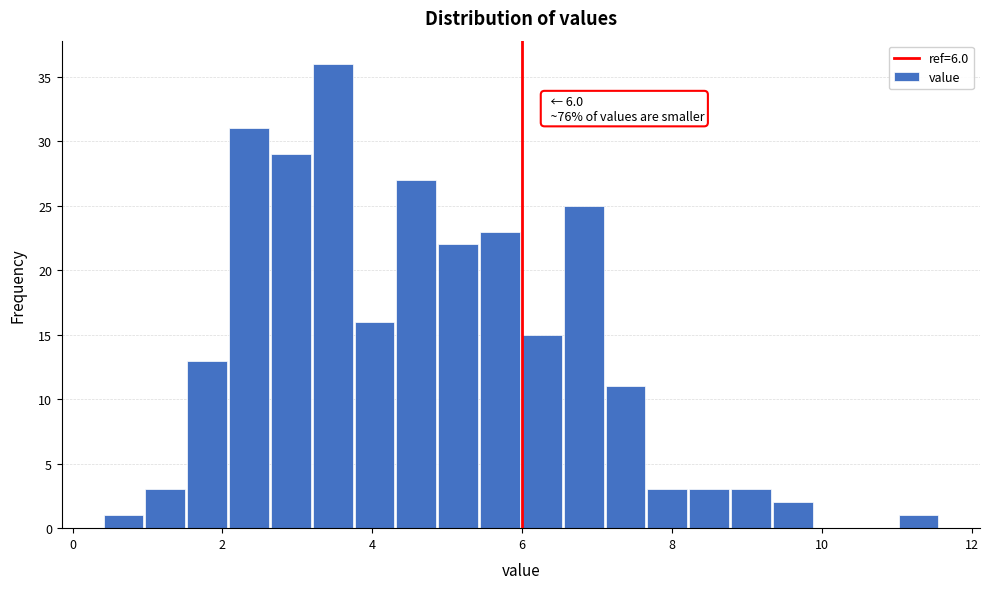

Around what value on the x-axis is the tallest bar? Give the approximate position of its centre, as read against the axis.

3.4